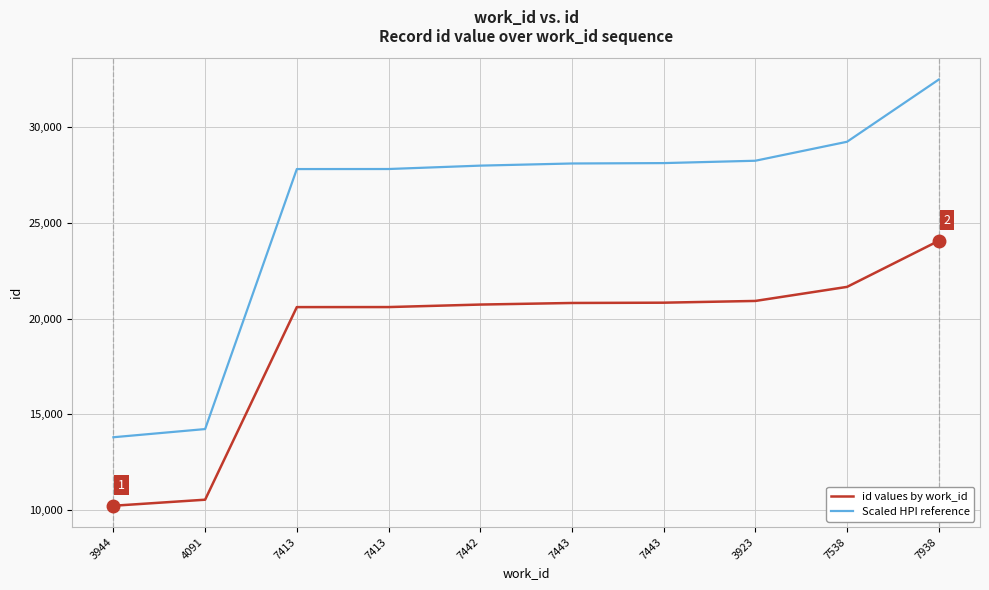

Reading left to right, transcribe all the data shown in this chart.

id values by work_id: 10223.0	10539.0	20597.0	20599.0	20730.0	20813.0	20828.0	20919.0	21653.0	24059.0
Scaled HPI reference: 13801.1	14227.7	27806.0	27808.7	27985.5	28097.6	28117.8	28240.7	29231.6	32479.7